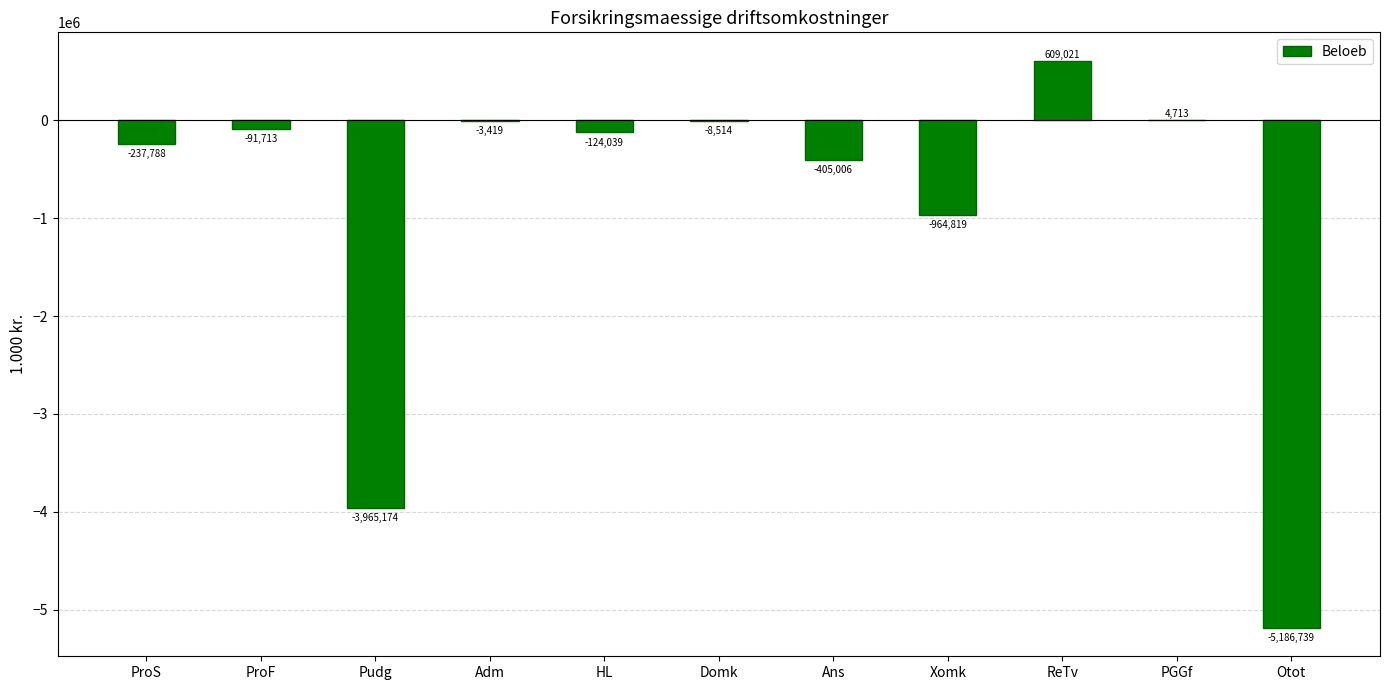

What is the sum of the values at HL and Pudg?

-4089213